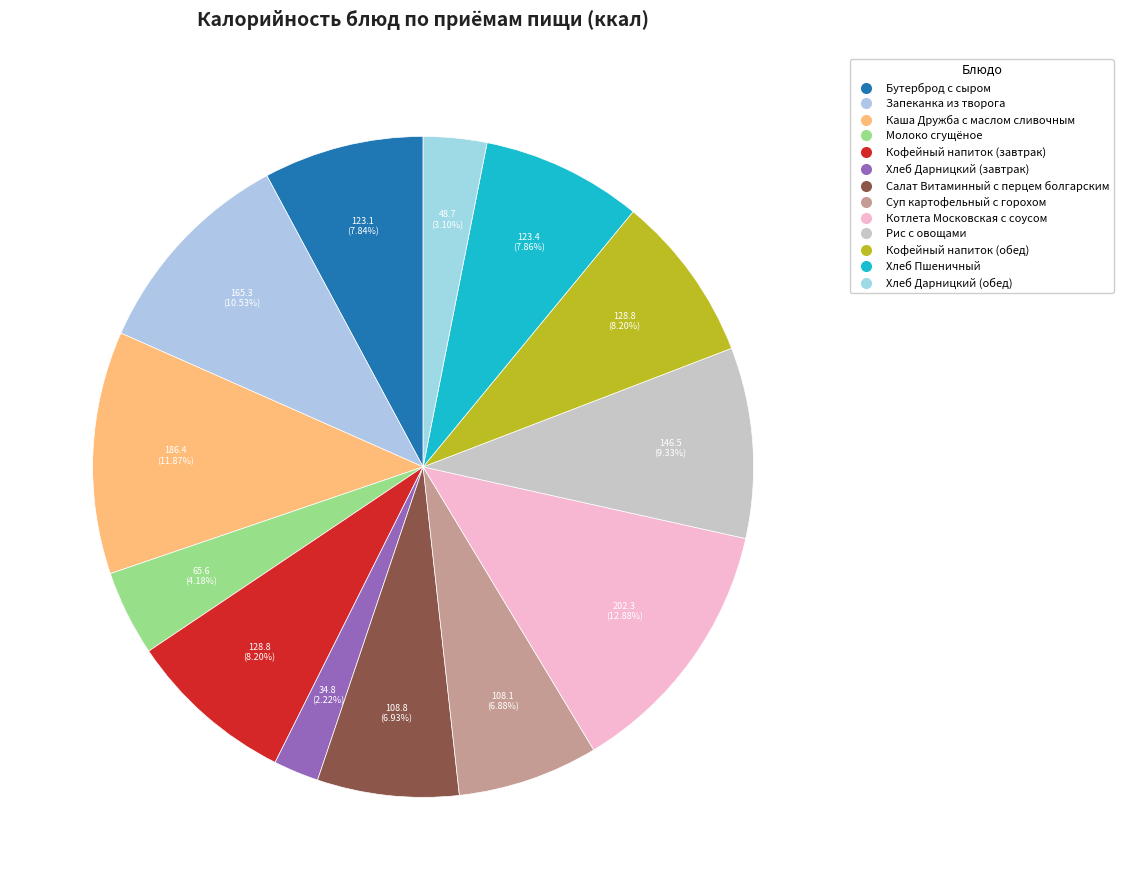

To the nearest percent, what is the average slice percentage?

8%